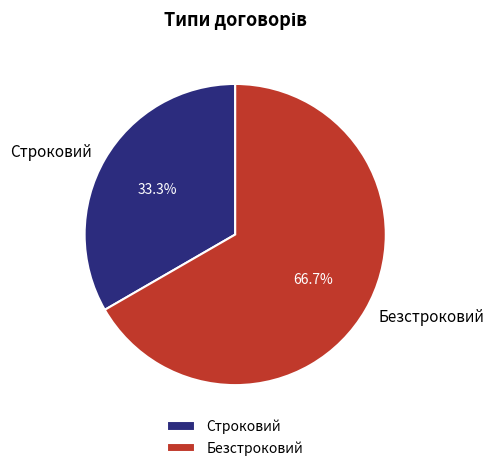

Do Безстроковий and Строковий together represent more than half of the pie?

Yes